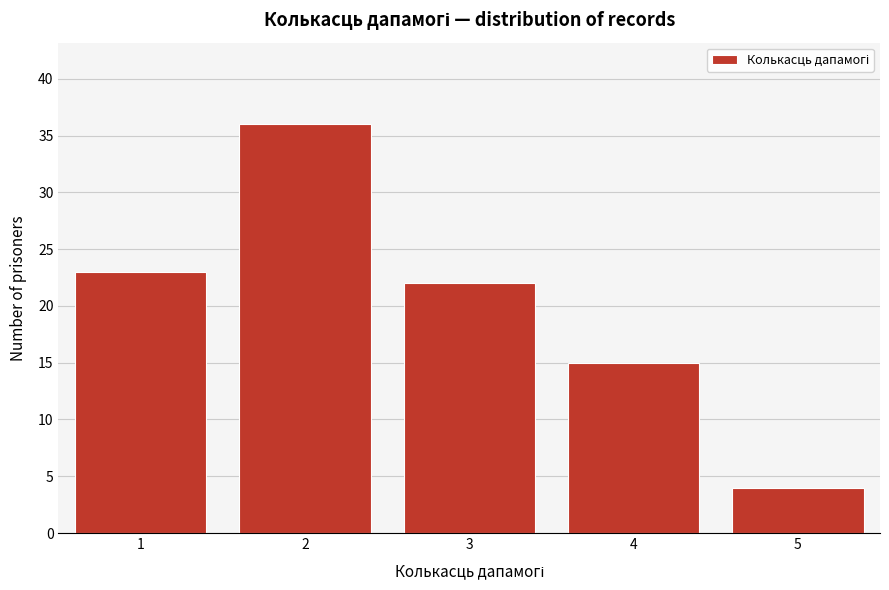

Reading right to left, what are all the values shown in this chart?

5=4	4=15	3=22	2=36	1=23